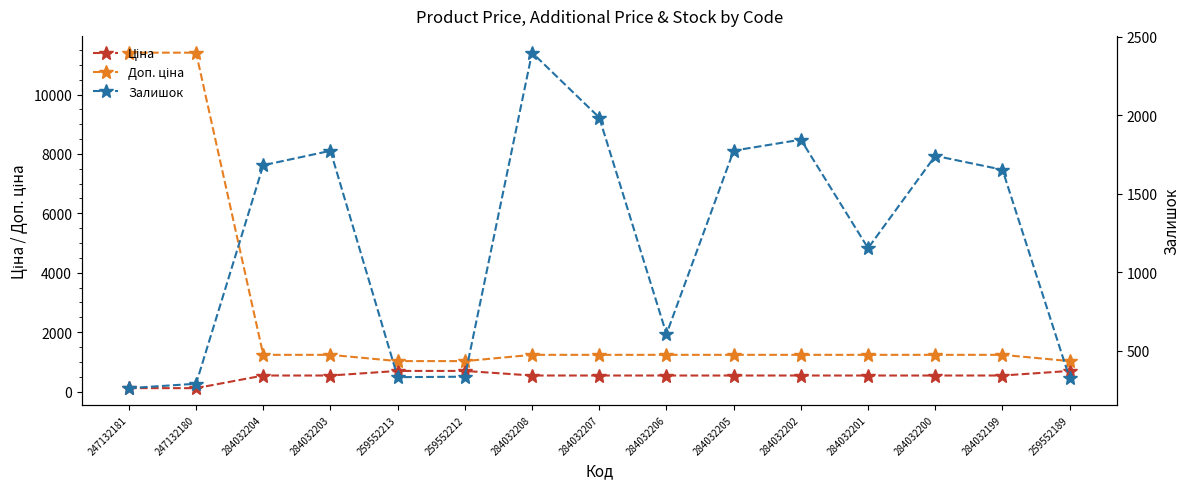

Count the number of data series in this chart.

3